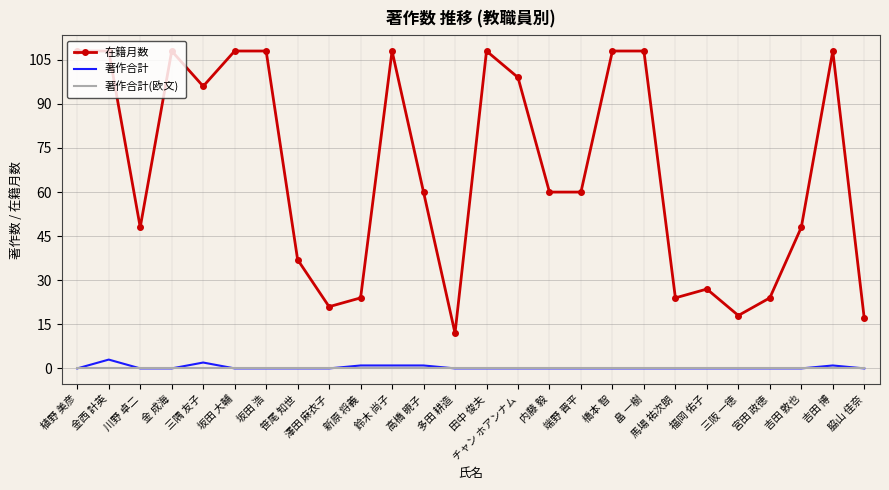

Which series has the largest total across all categories?

在籍月数